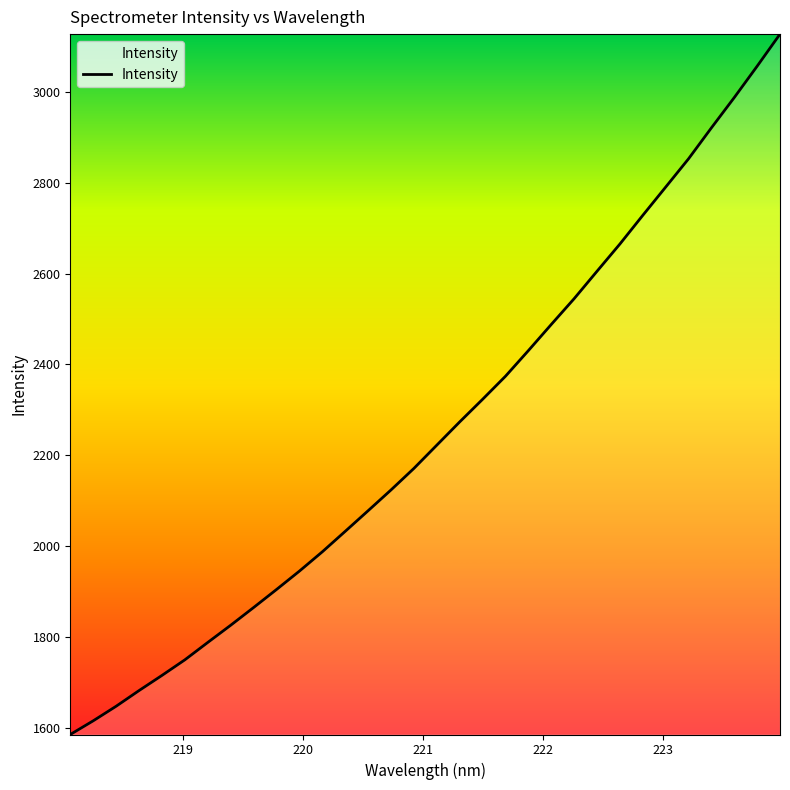

What is the smallest value displayed?

1586.3